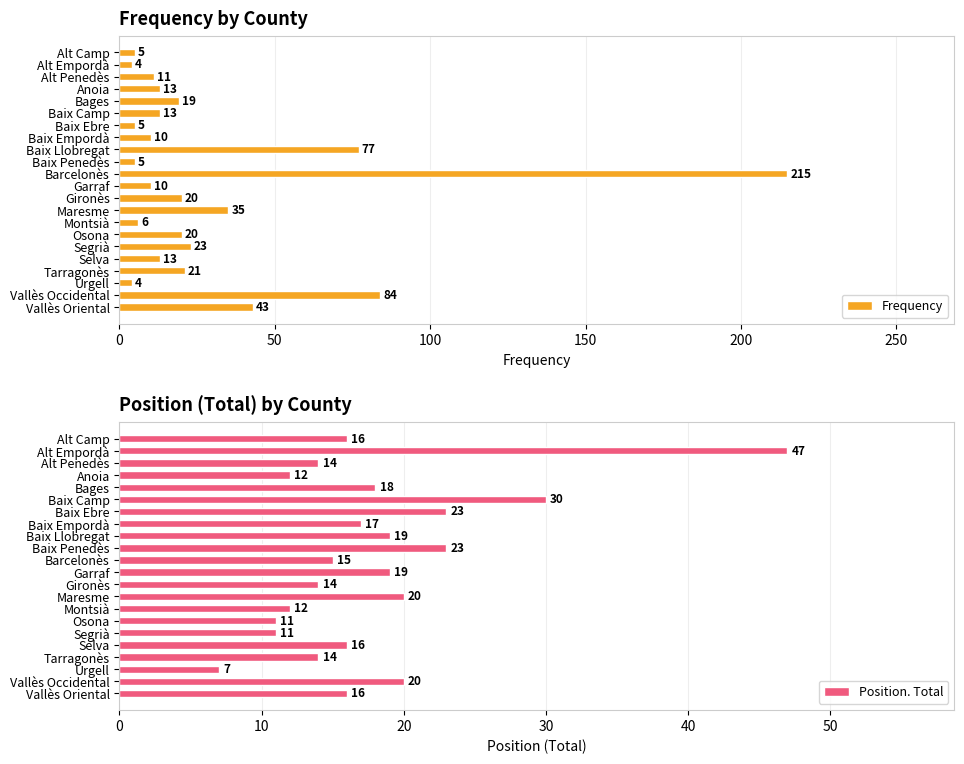

Where is Position. Total nearest to the value 27?

Baix Camp